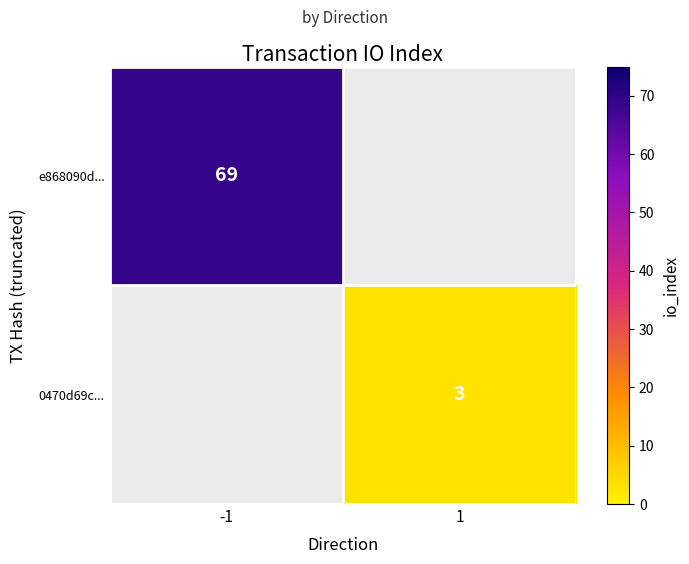

List the series in order of their overall mean, highest first.

e868090d..., 0470d69c...